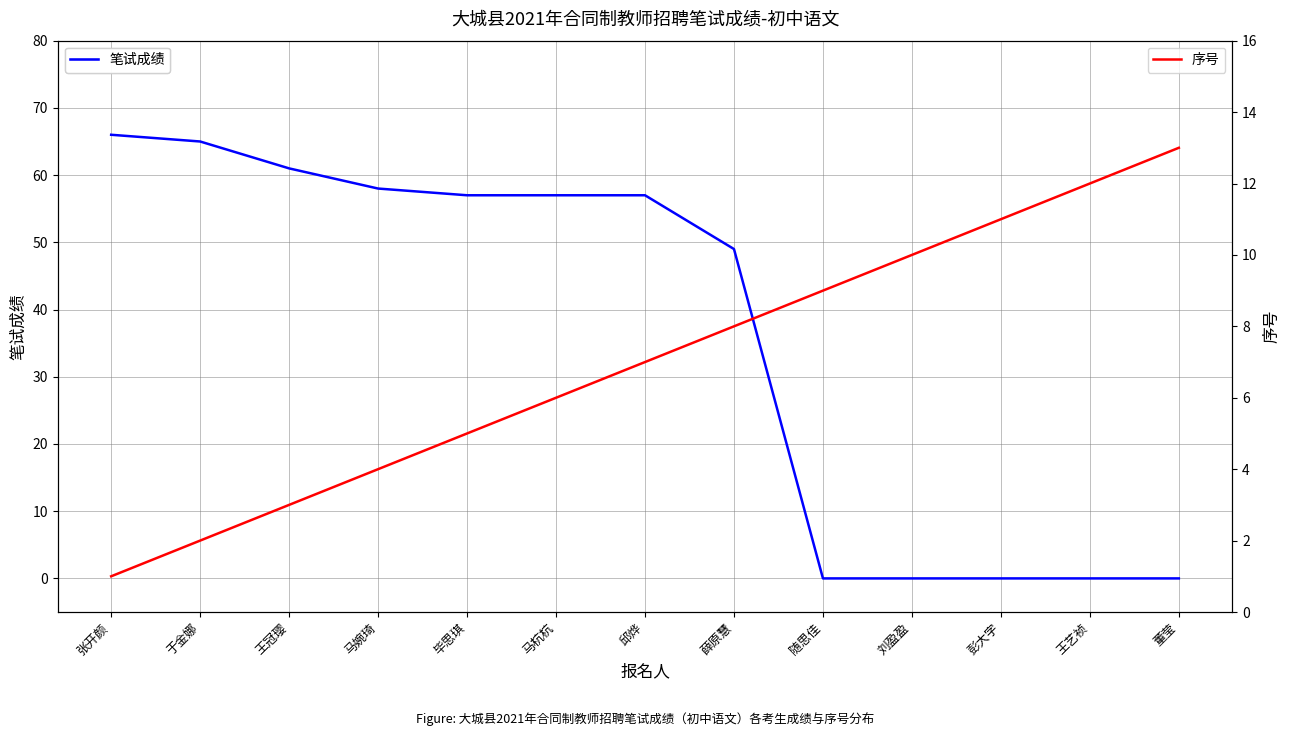

Rank the series at 刘盈盈 from highest to lowest value.

序号, 笔试成绩